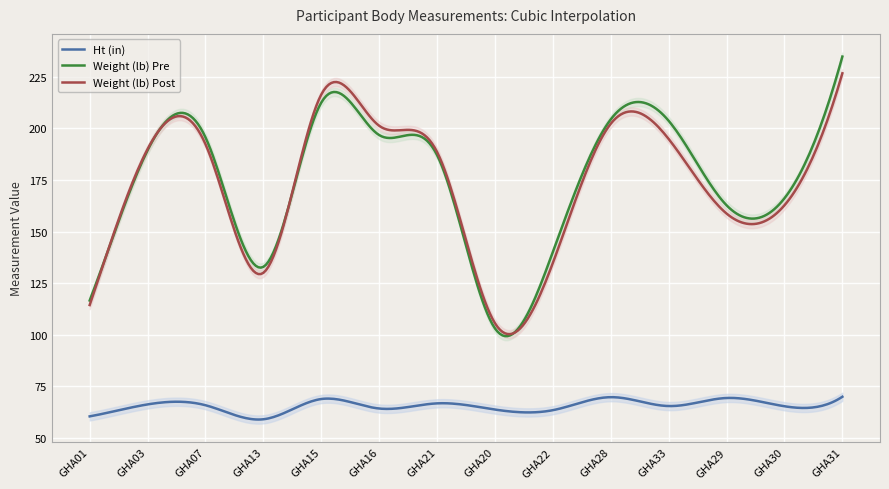

What is the total value across all series at GHA31?

531.3